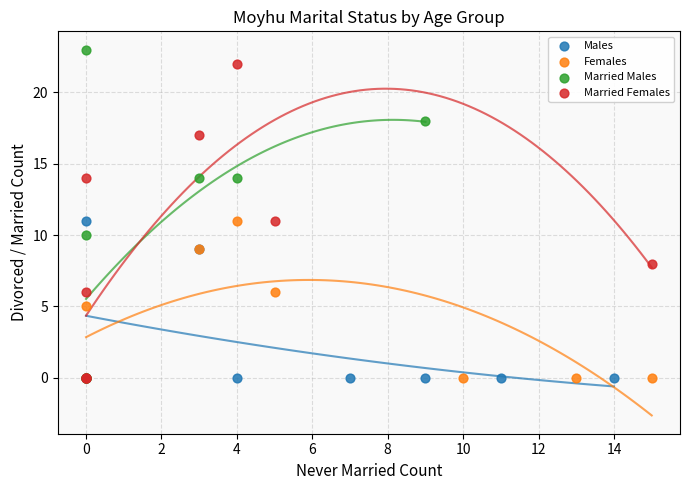

Which series reaches the maximum Y coordinate?

Married Males